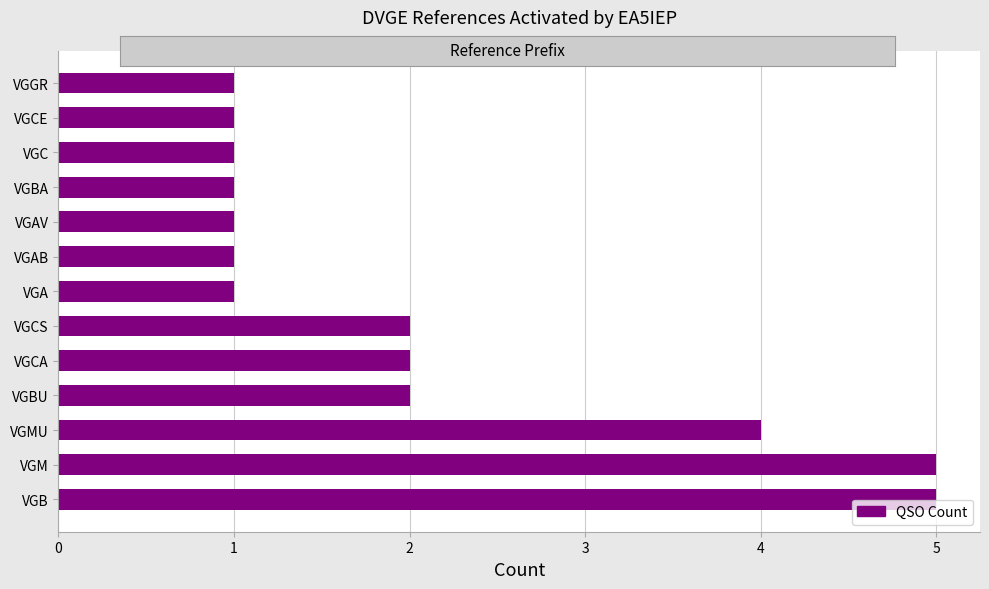

What is the smallest value displayed?

1